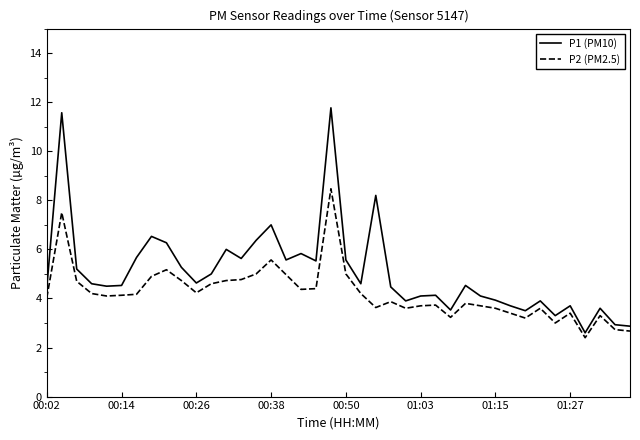

What is the difference between the maximum and minimum values in the P2 (PM2.5) series?

6.1